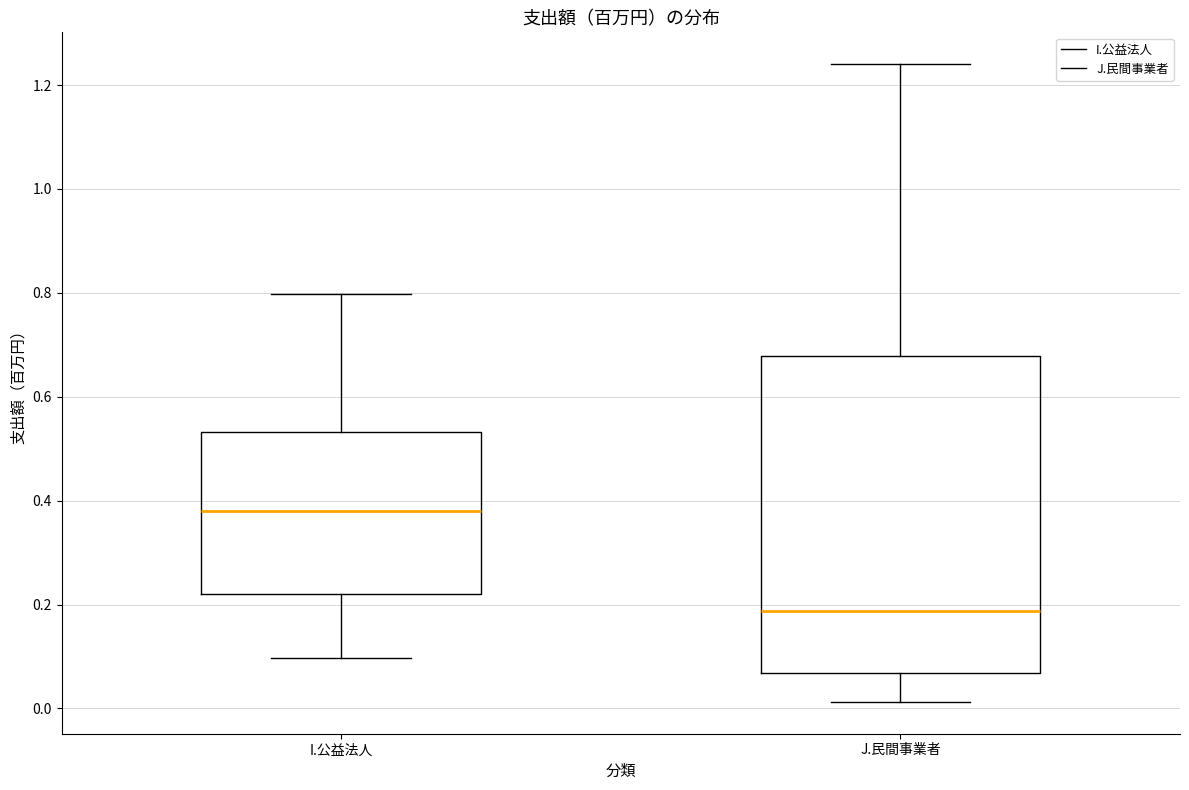

Where does the upper whisker of the box for I.公益法人 end on the y-axis? The values are not printed on the chart, so give them approximately, as read against the axis.

0.80